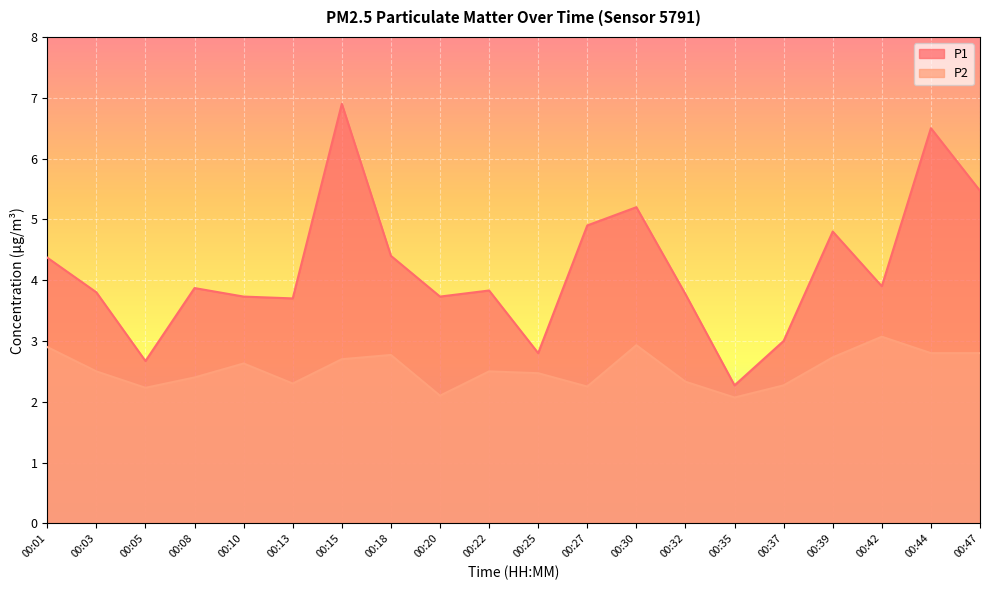

True or false: P2 and P1 intersect in this chart.

False